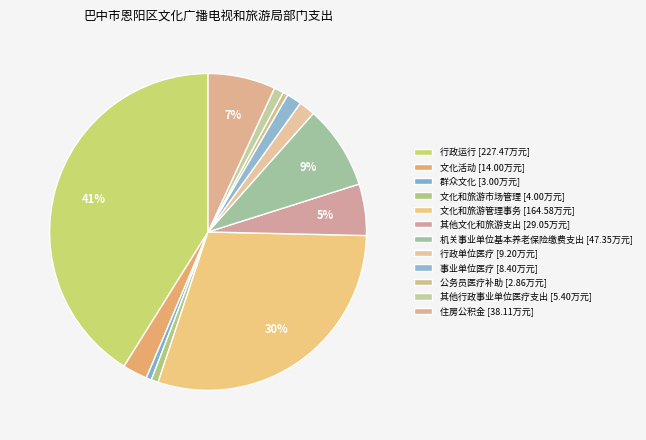

How many slices are in this pie chart?

12